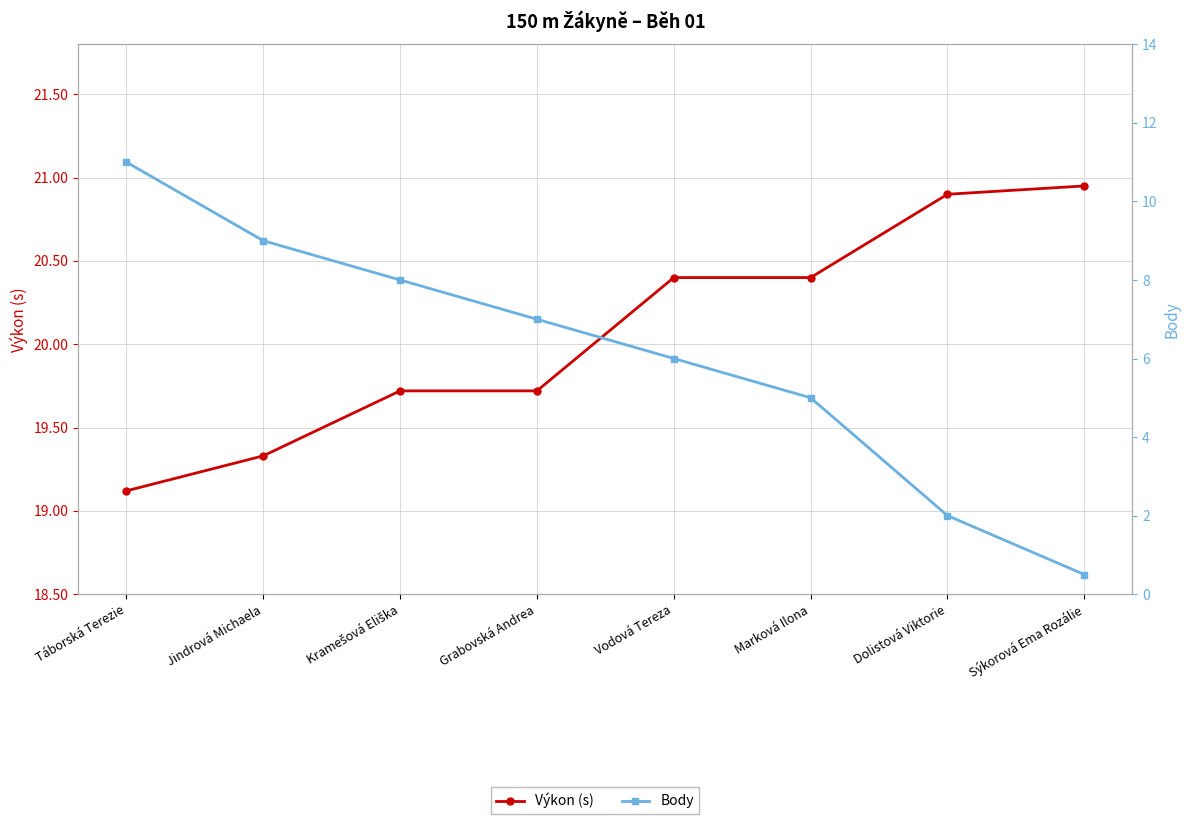

What are all the series names shown in the legend?

Výkon (s), Body